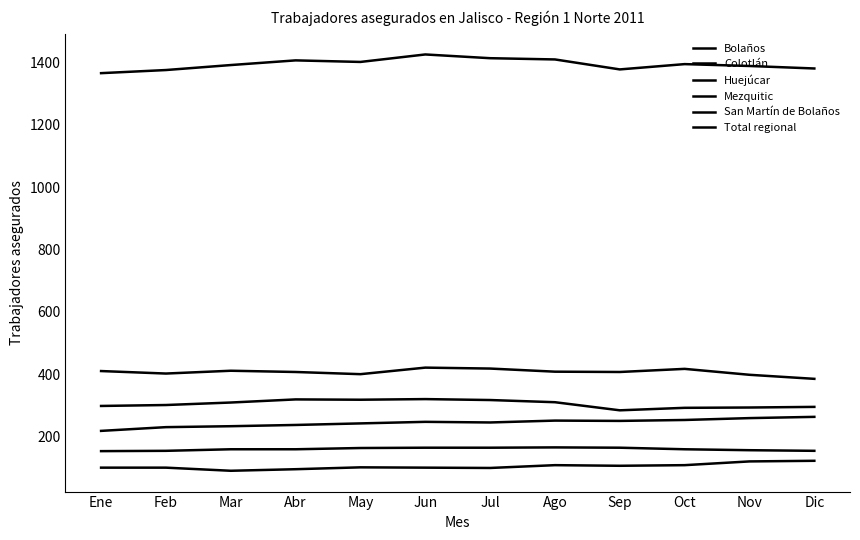

What is the difference between the maximum and minimum values in the Colotlán series?

36